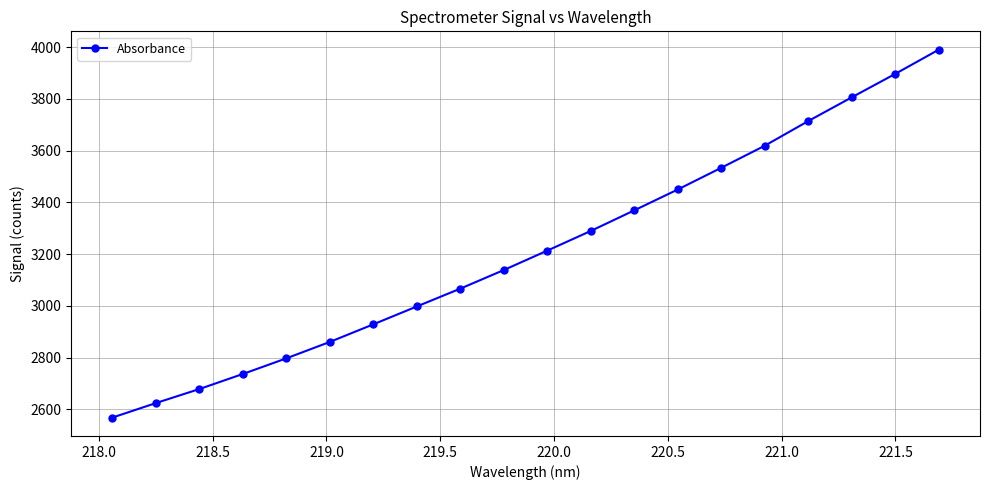

What is the value of the 15th point from the left?

3533.9